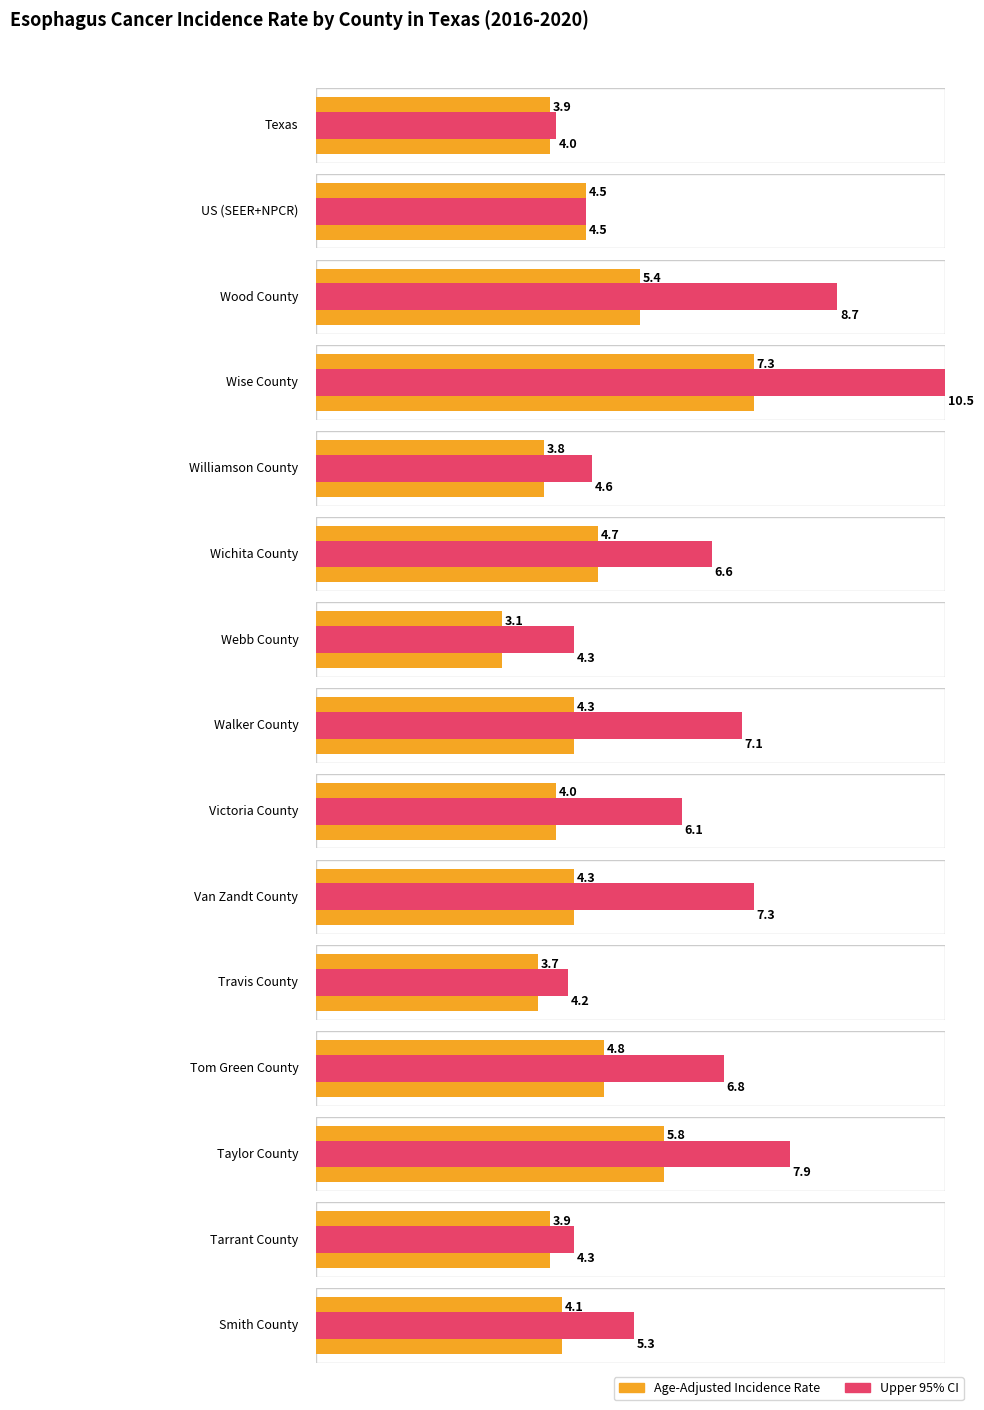

Does the chart contain stacked bars?

No